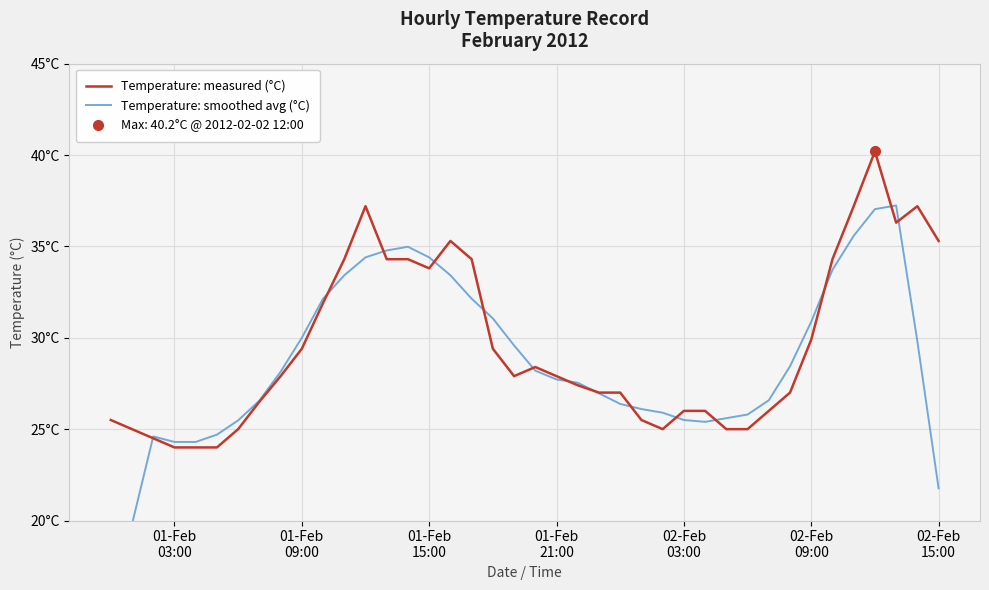

How many series are shown in this chart?

2